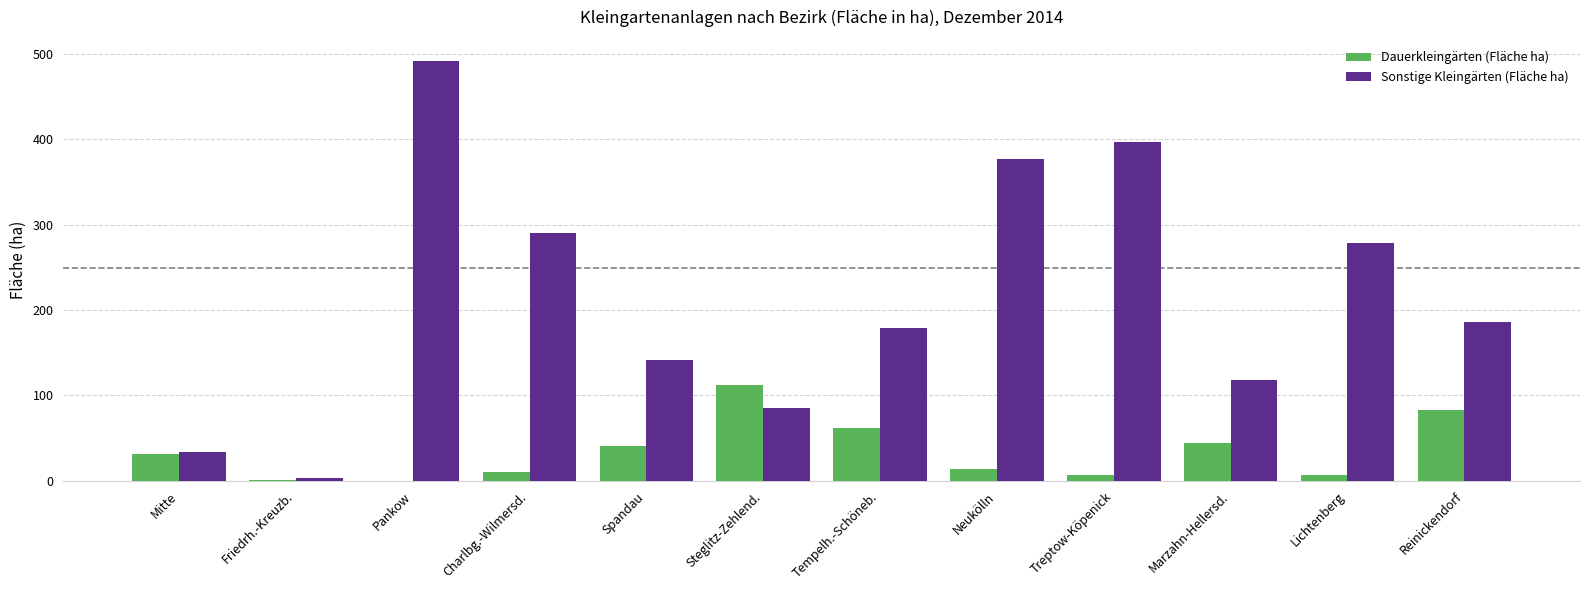

Which category has the highest value across all series?

Pankow